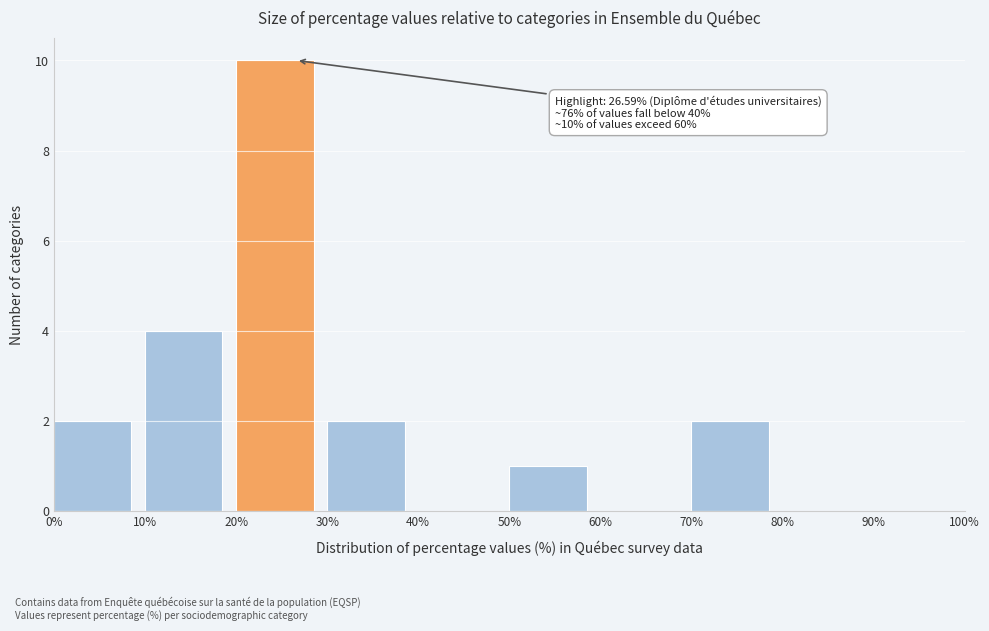

Over which range of the x-axis is the bar tallest?

20% to 30%